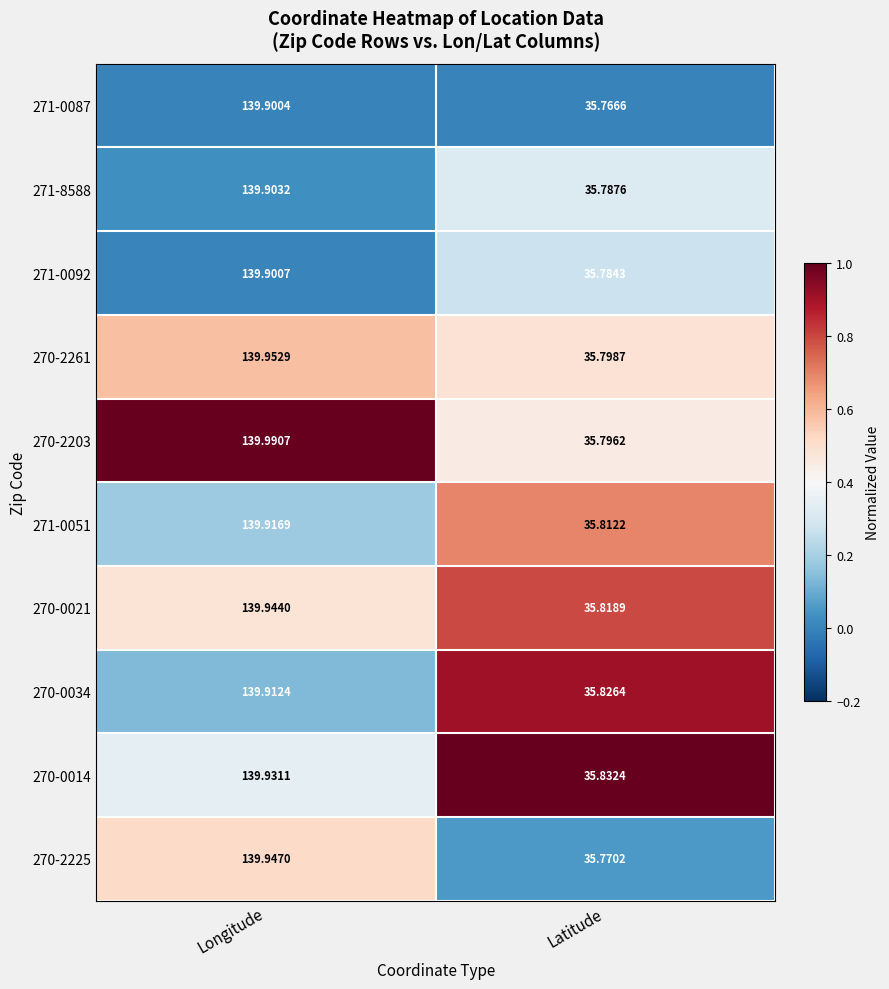

Where does the 270-0034 series first go above 139?

Longitude